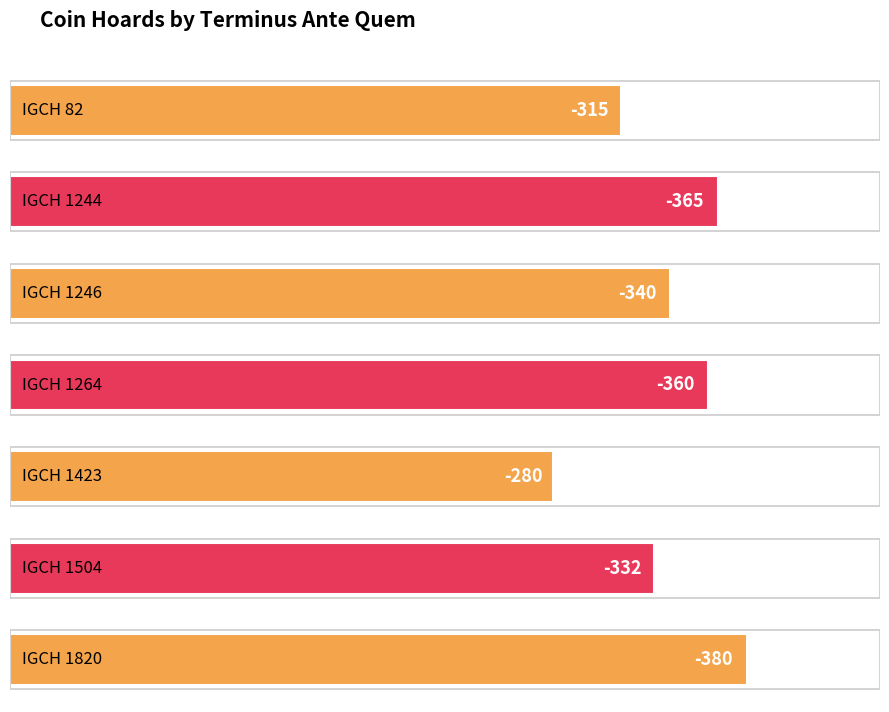

Between IGCH 1244 and IGCH 1423, which is larger?

IGCH 1423